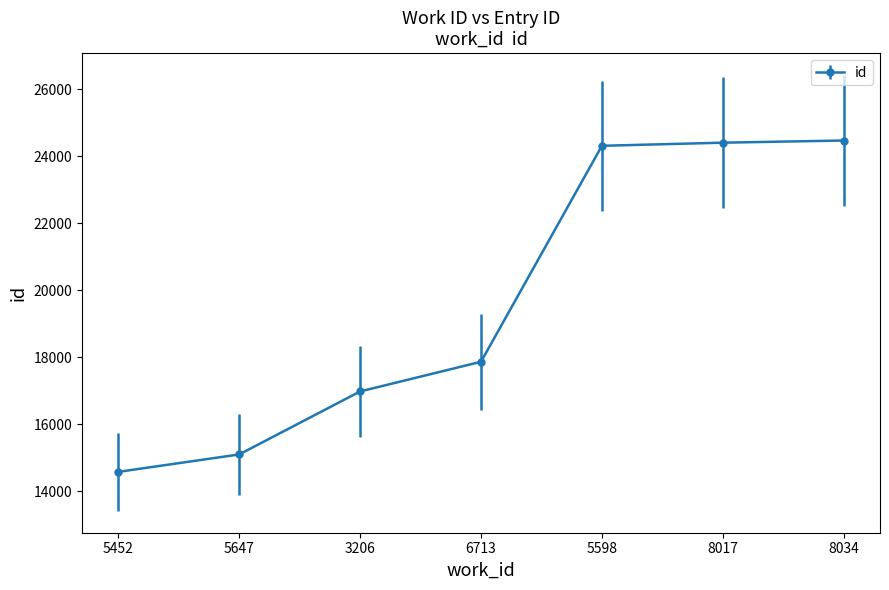

Reading left to right, transcribe all the data shown in this chart.

14574	15094	16974	17860	24306	24399	24464